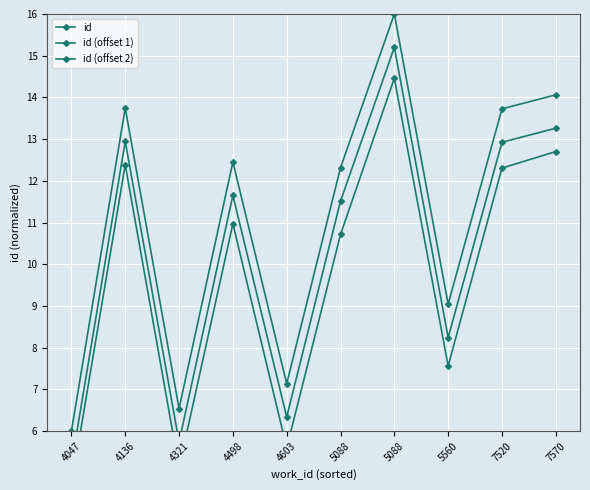

Is it true that id equals 8.6 at 4136?

False